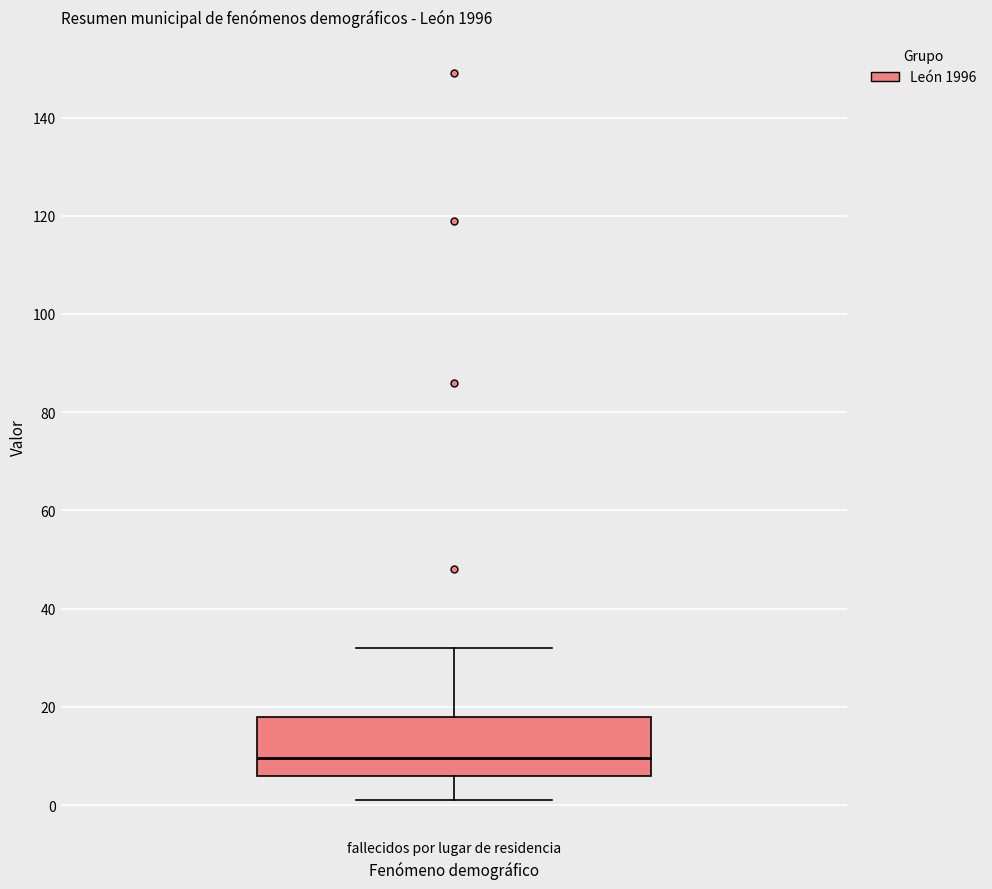

Transcribe this box plot: give where the median line is, the range the box spans, and where the two whiskers end, as read against the y-axis. The values are not printed on the chart, so give them approximately, as read against the axis.

median 10, box 6 to 18, whiskers 2 to 32